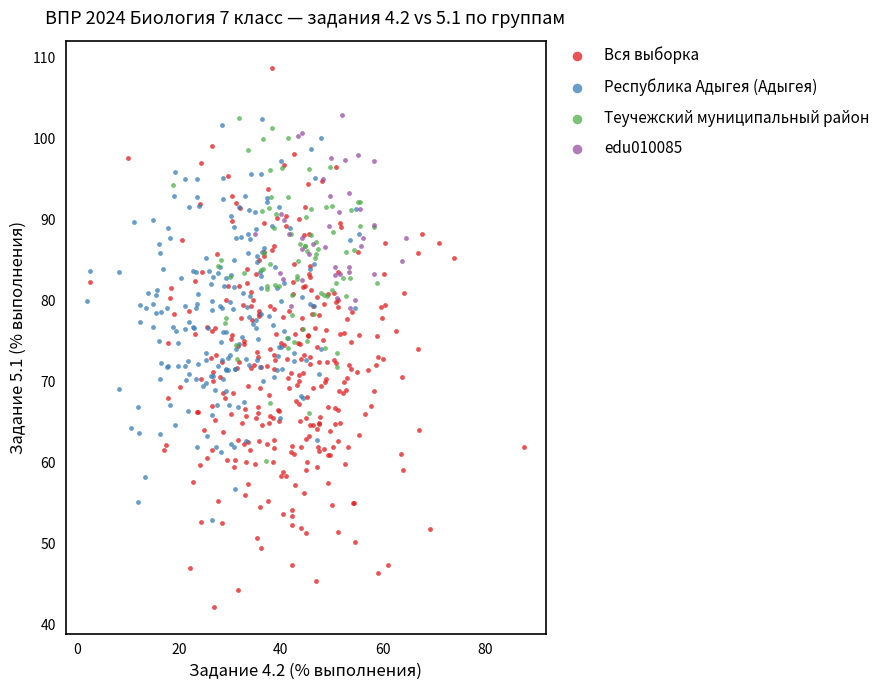

Which series contains the highest Y value?

Вся выборка